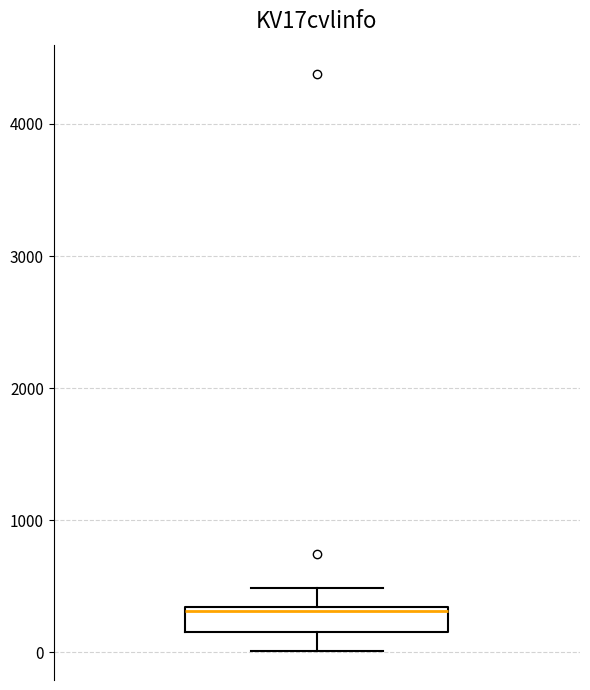

Transcribe this box plot: give where the median line is, the range the box spans, and where the two whiskers end, as read against the y-axis. The values are not printed on the chart, so give them approximately, as read against the axis.

median 300, box 200 to 300, whiskers 0 to 500